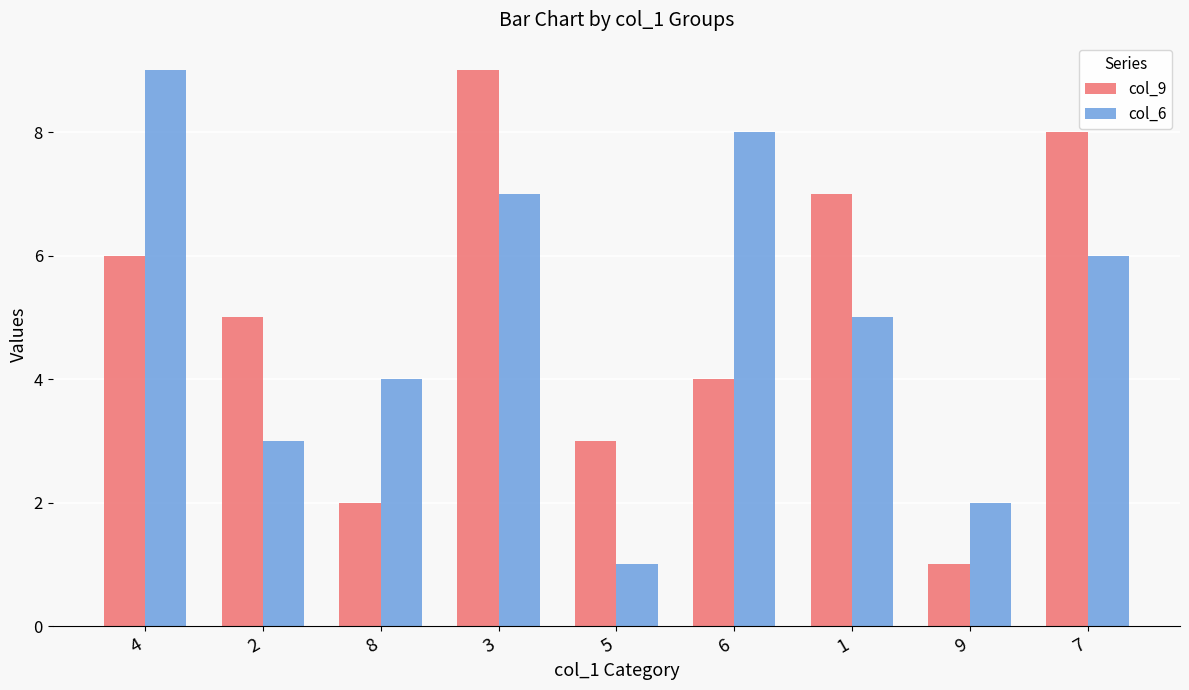

Between 5 and 9, which series saw the biggest shift?

col_9